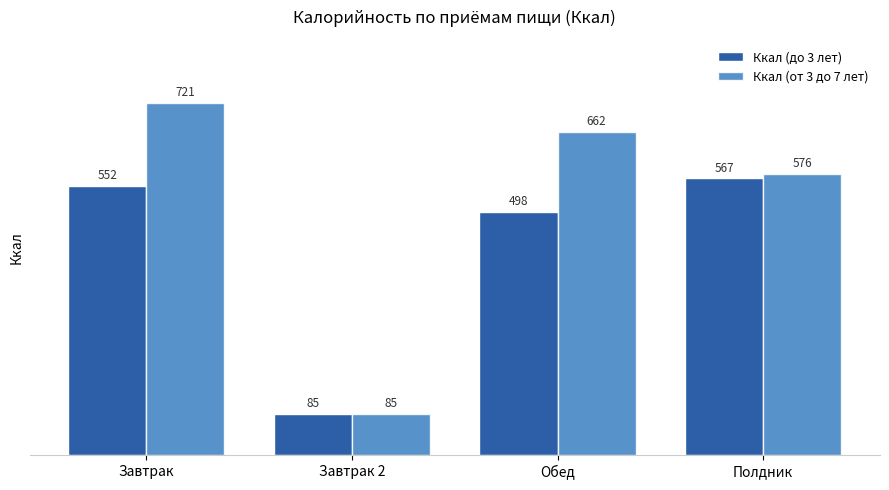

Is it true that Ккал (от 3 до 7 лет) equals 661.9 at Обед?

True